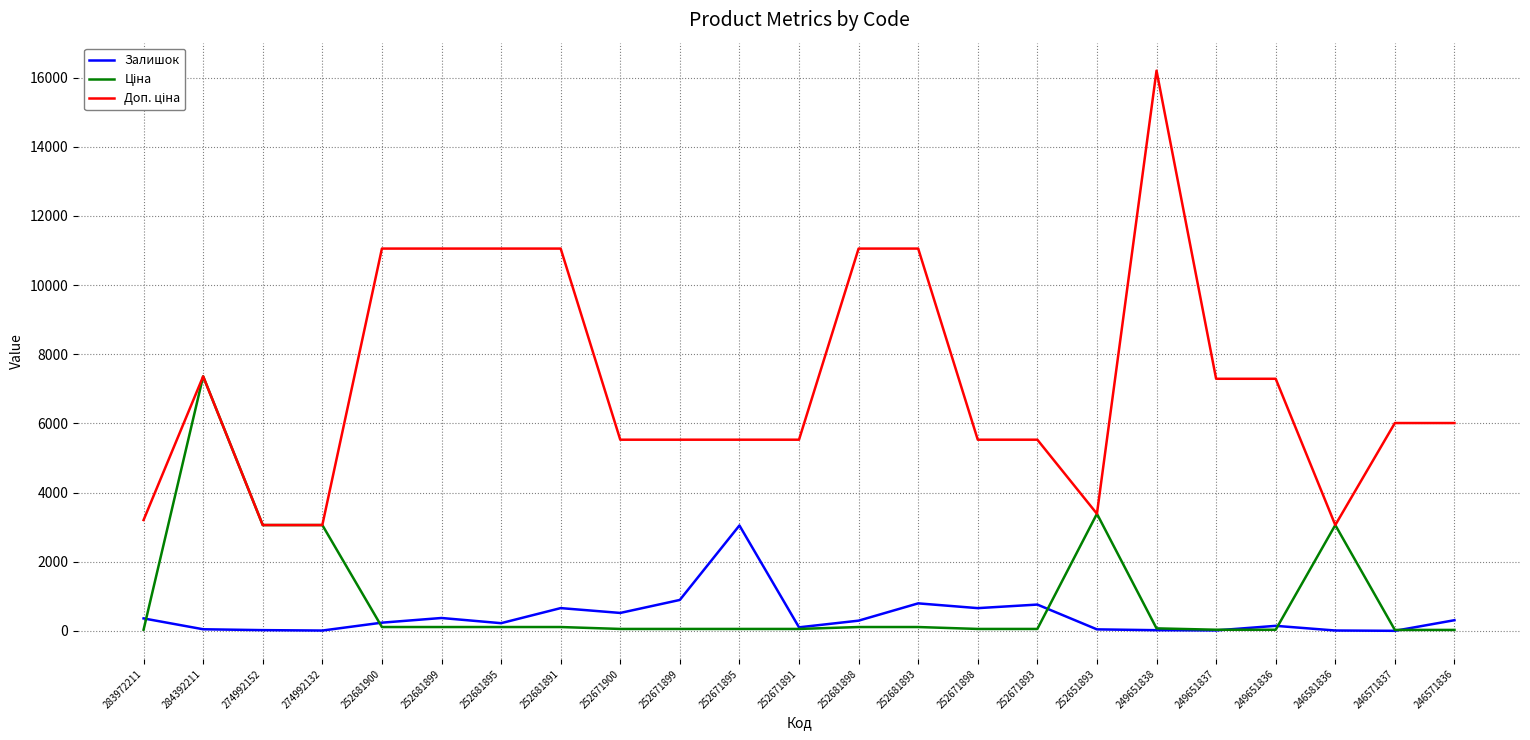

What is the maximum value shown in the chart?

16200.0